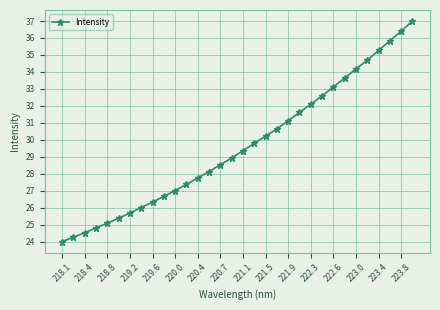

Is this an area chart (filled region under the line)?

No